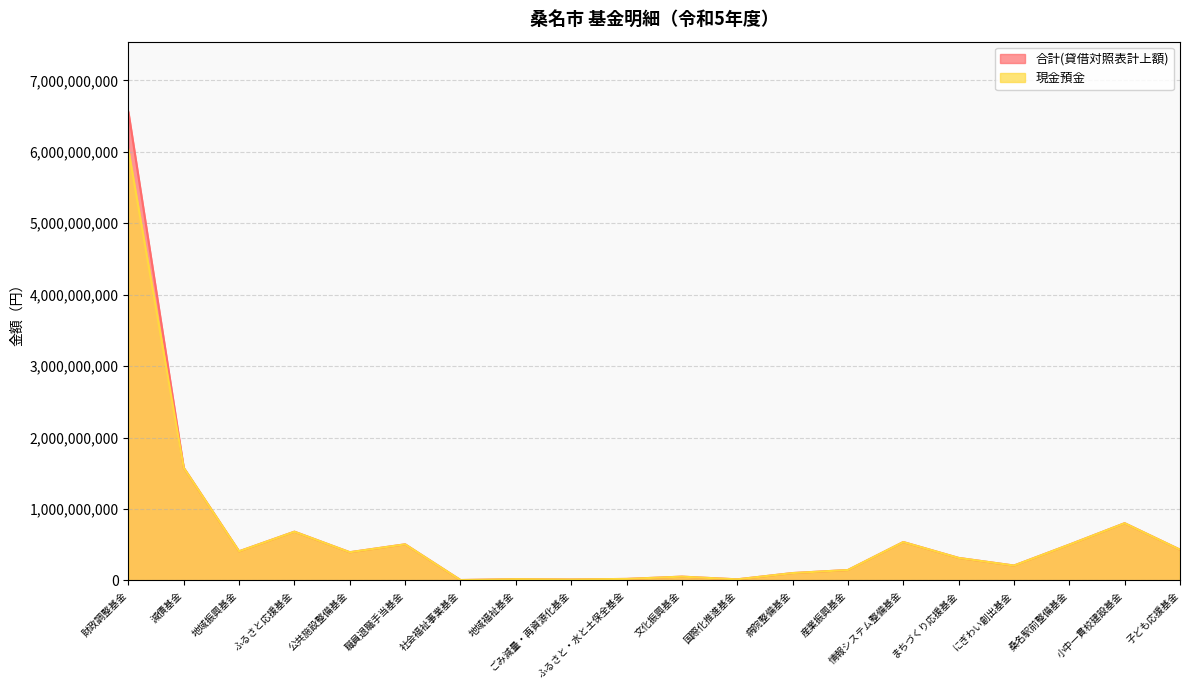

Is it true that 合計(貸借対照表計上額) equals 26760193 at ふるさと・水と土保全基金?

False